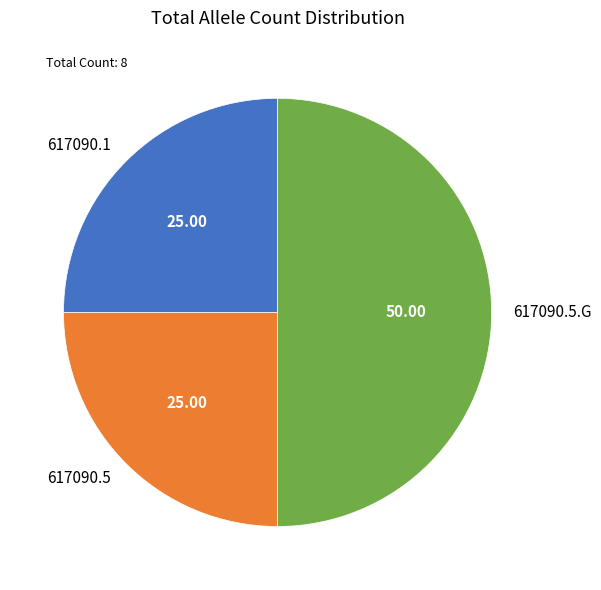

Do 617090.1 and 617090.5.G together represent more than half of the pie?

Yes